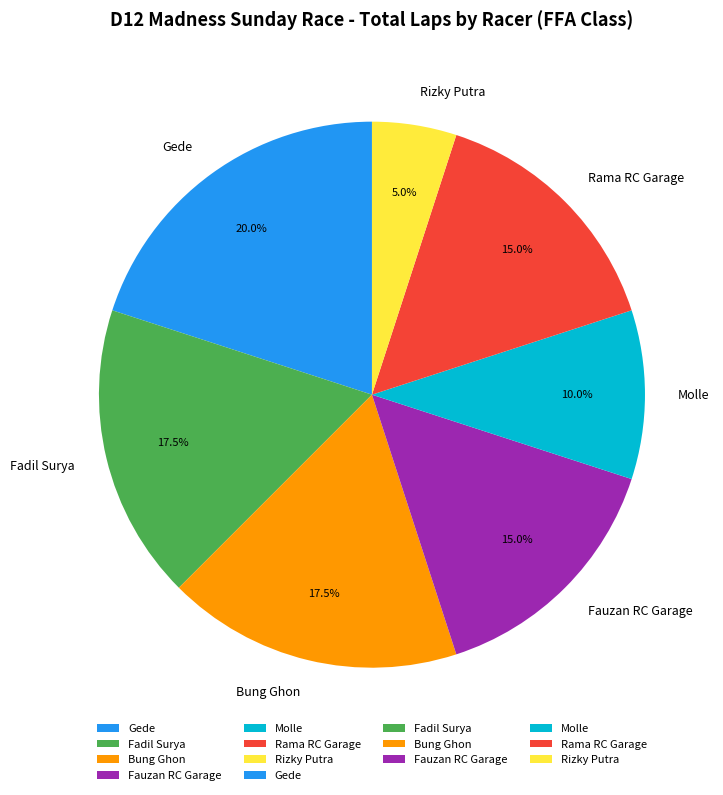

Is there a majority slice in this chart?

No